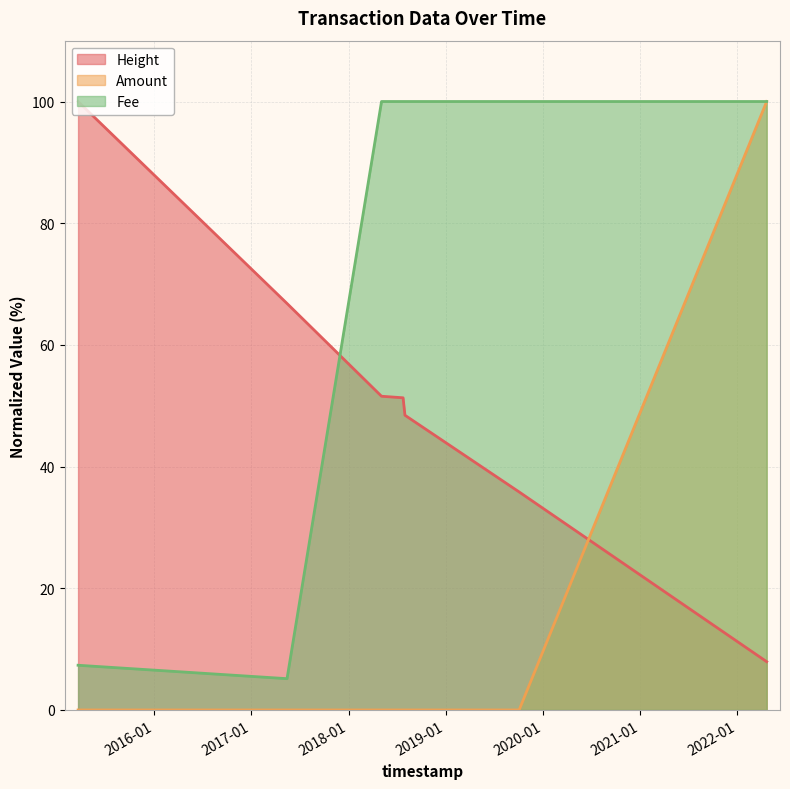

What is the label of the 2nd point from the right?

2019-10-04